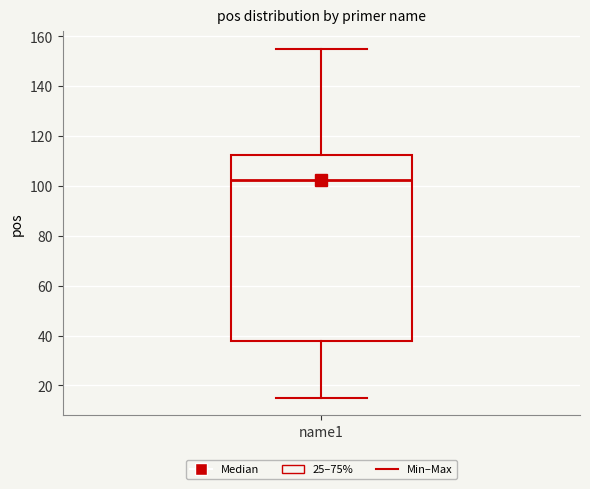

Transcribe this box plot: give where the median line is, the range the box spans, and where the two whiskers end, as read against the y-axis. The values are not printed on the chart, so give them approximately, as read against the axis.

median 102, box 38 to 112, whiskers 16 to 156